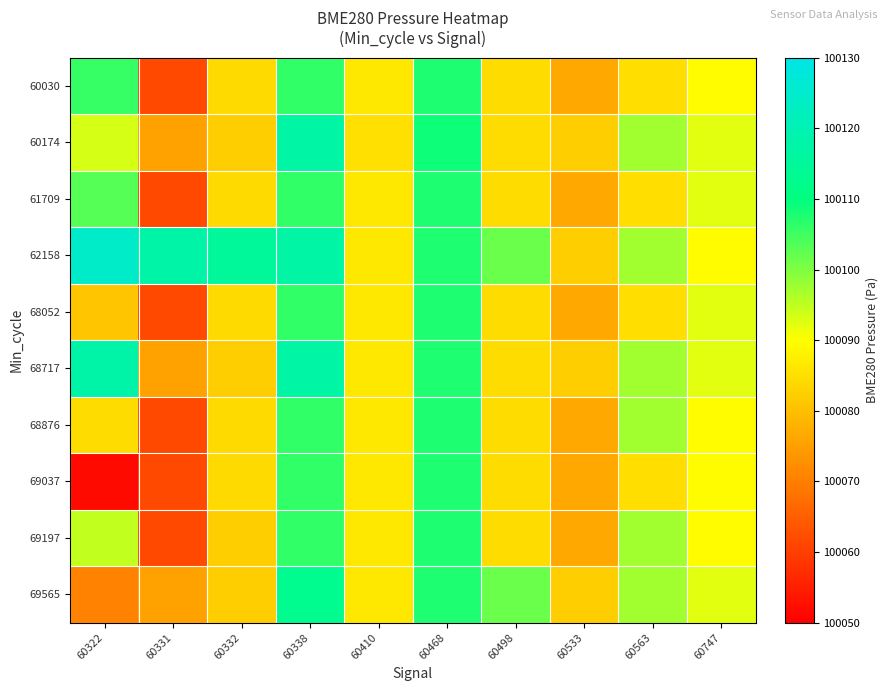

At how many categories does at least one series exceed 100054?

10